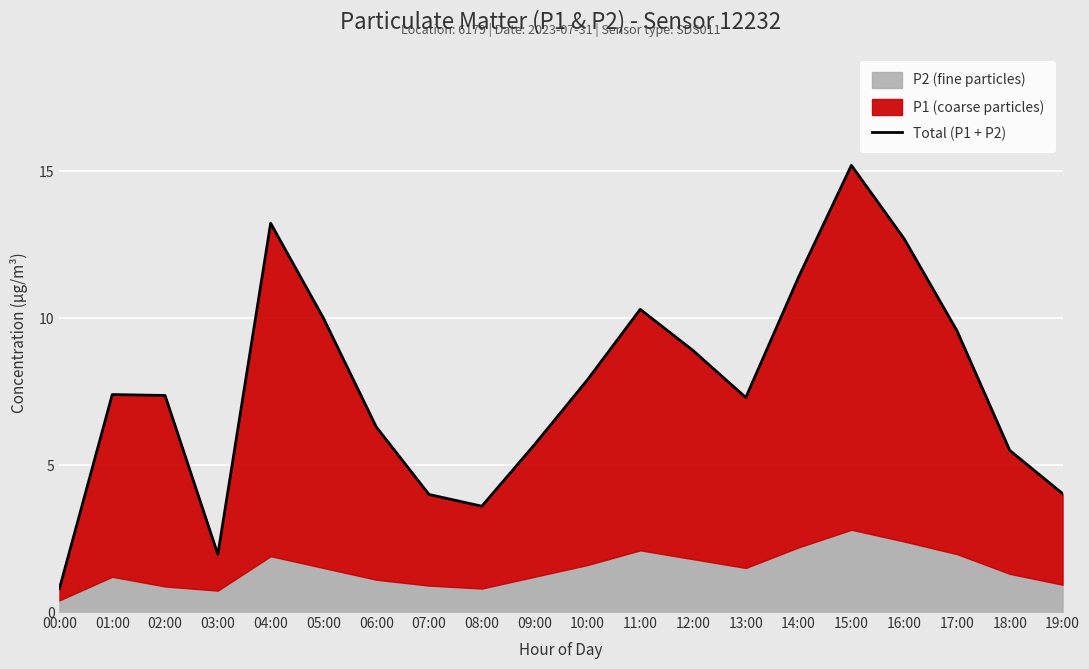

Reading left to right, list all the values displayed in this chart.

0.8	7.4	7.4	2.0	13.2	10.0	6.3	4.0	3.6	5.7	7.9	10.3	8.9	7.3	11.4	15.2	12.7	9.6	5.5	4.0